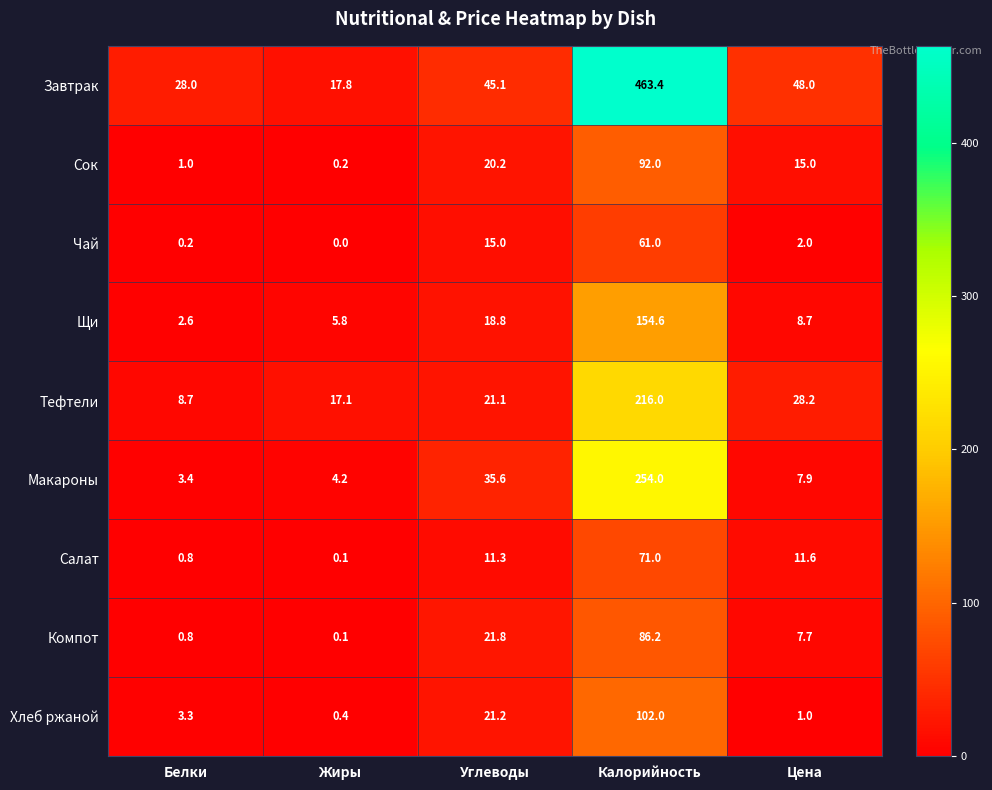

The value of Щи at Цена is 3.9. True or false?

False